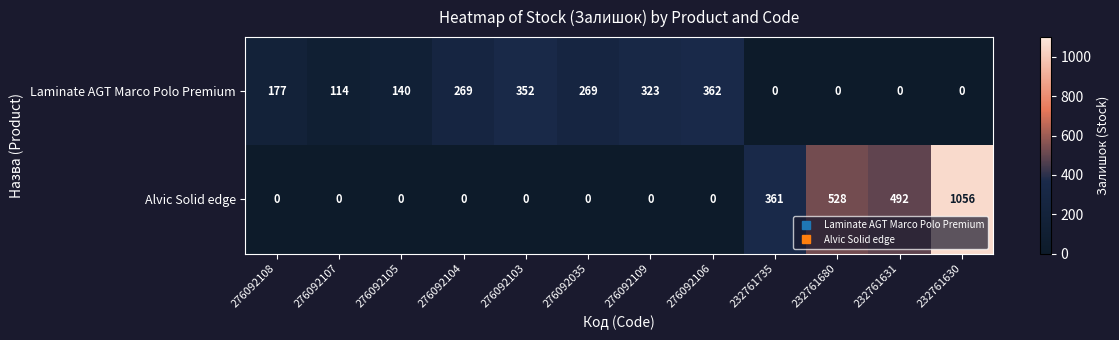

Reading left to right, transcribe all the data shown in this chart.

Laminate AGT Marco Polo Premium: 177	114	140	269	352	269	323	362	0	0	0	0
Alvic Solid edge: 0	0	0	0	0	0	0	0	361	528	492	1056